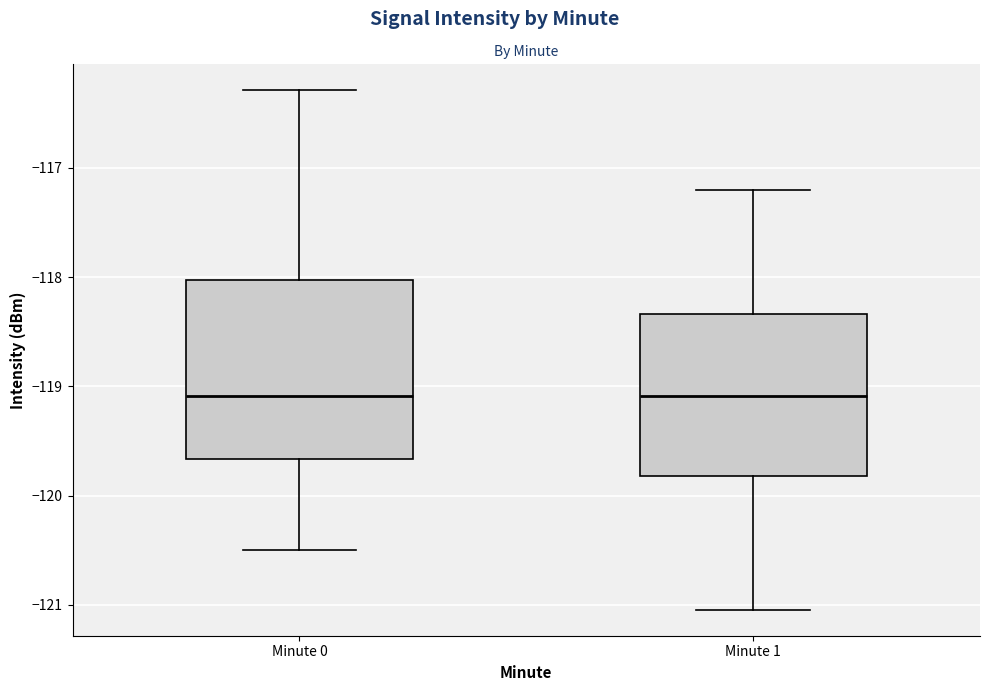

Where is the lower edge of the box for Minute 1 on the y-axis? The values are not printed on the chart, so give them approximately, as read against the axis.

-119.8